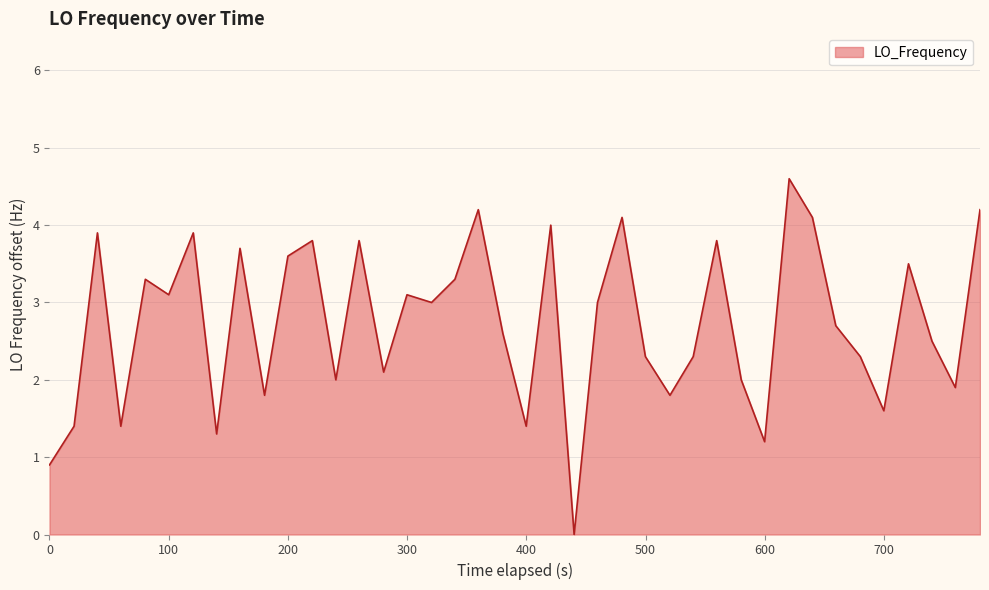

What is the maximum value shown in the chart?

4.6